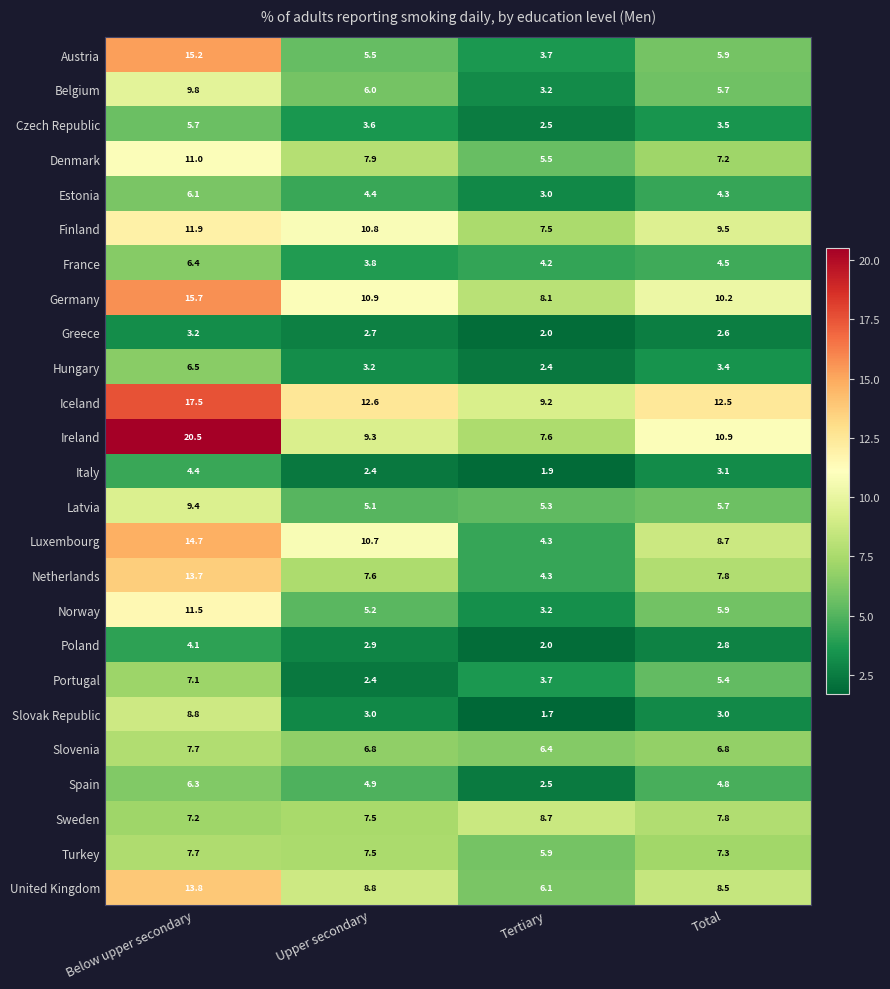

At which category is the sum across all series the highest?

Below upper secondary